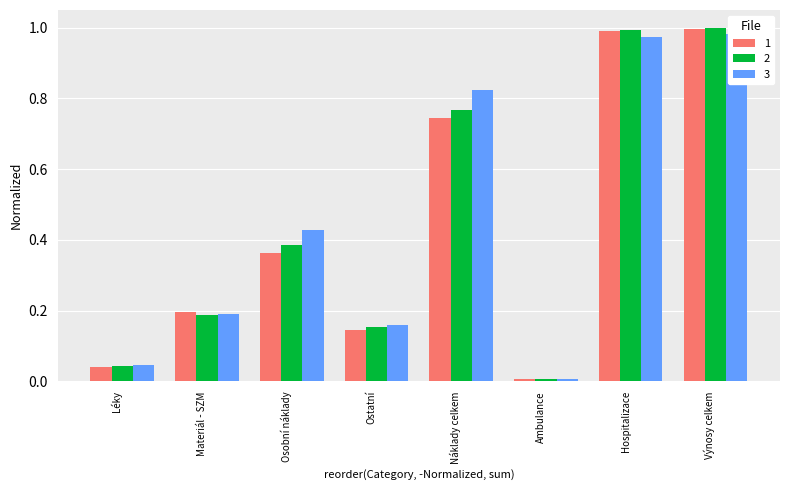

What is the label of the 3rd bar from the left?

Osobní náklady